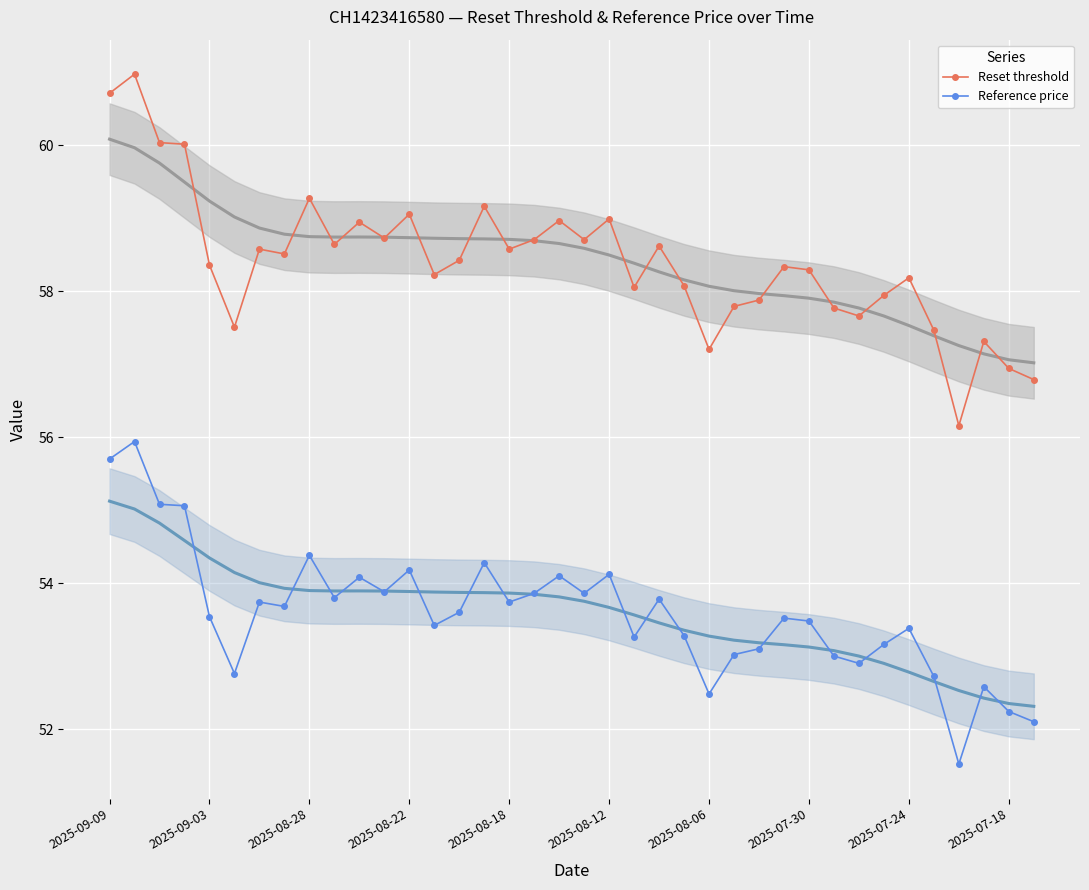

True or false: Reset threshold and Reference price intersect in this chart.

False